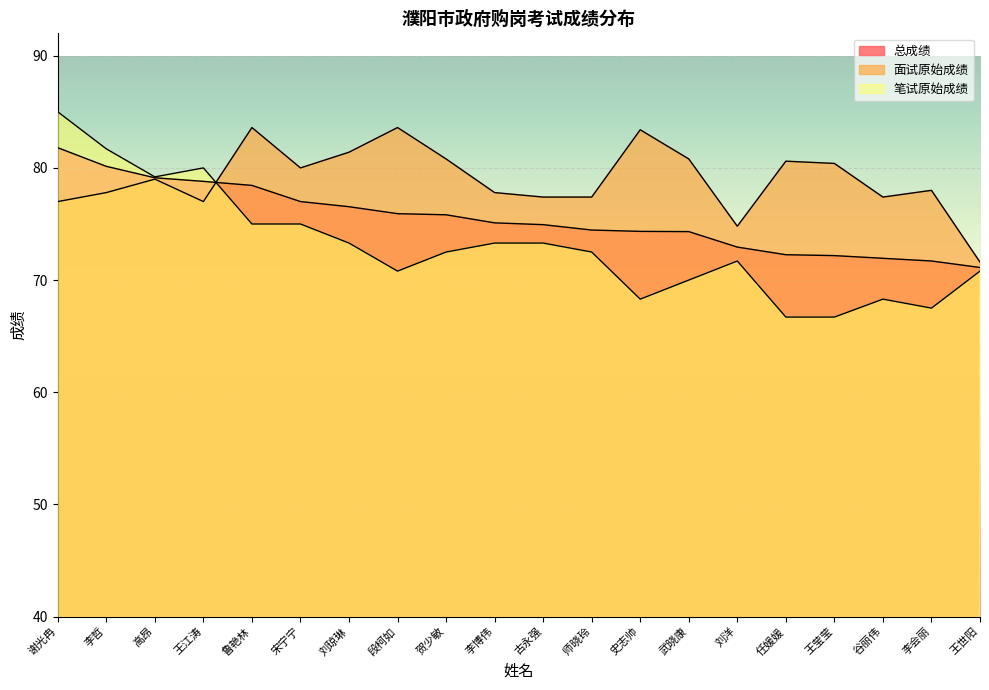

At which category is the sum across all series the highest?

谢光冉